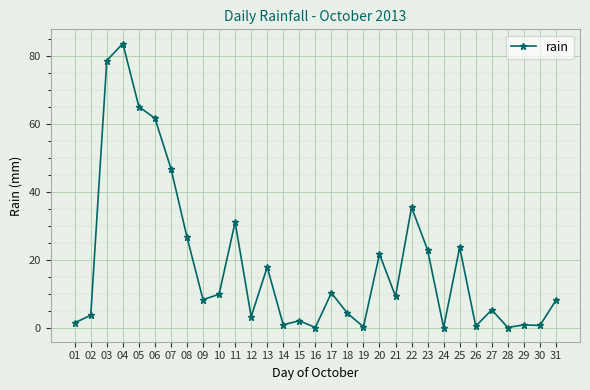

How many data points does each series have?

31